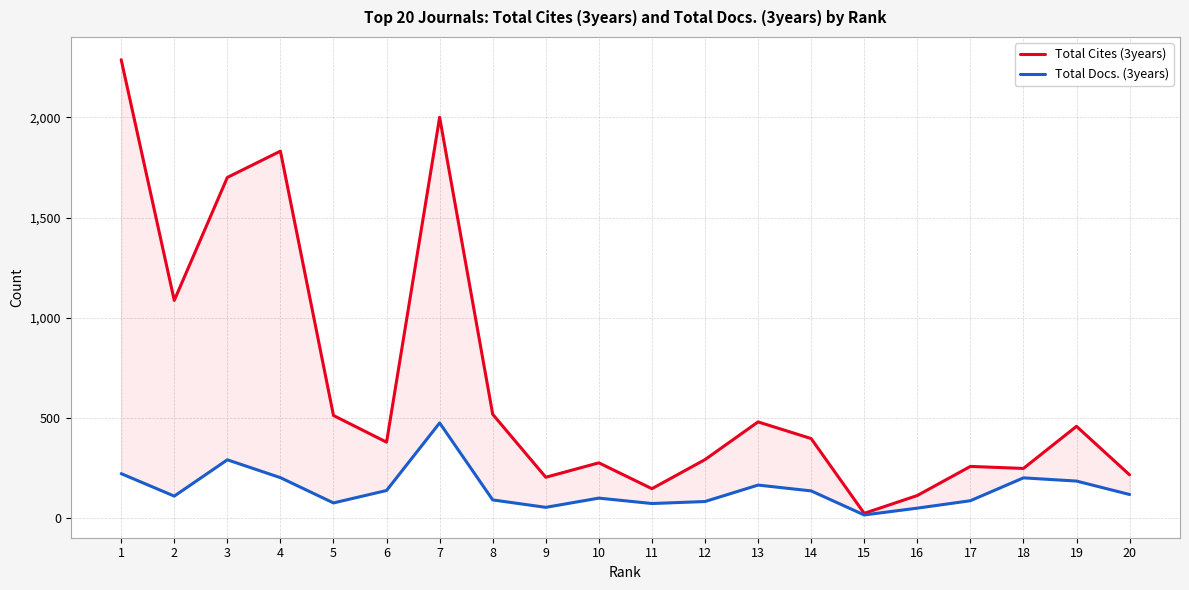

How many distinct data groups are displayed?

2